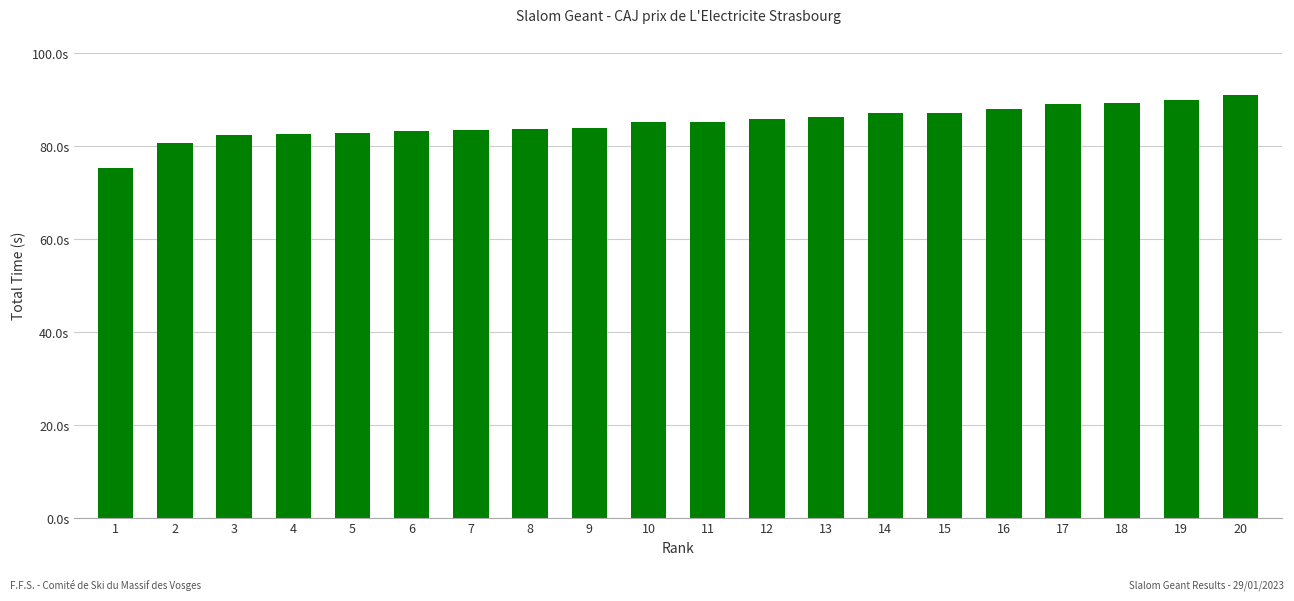

Reading right to left, transcribe all the data shown in this chart.

91.0	90.0	89.3	89.0	88.0	87.1	87.1	86.3	85.9	85.3	85.2	83.9	83.8	83.4	83.2	82.8	82.5	82.5	80.8	75.4